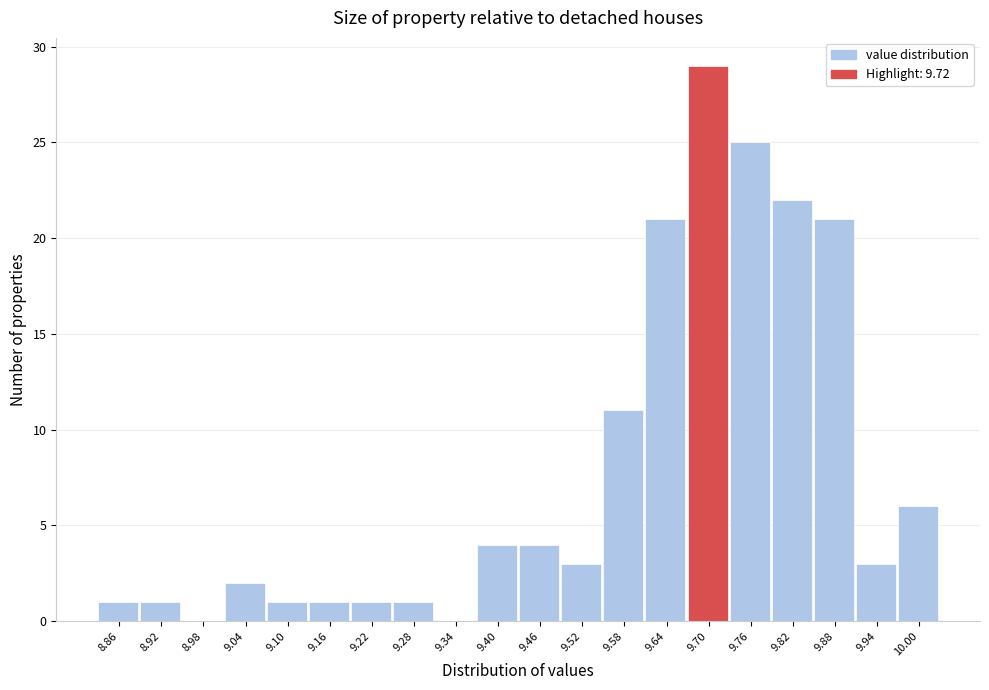

Reading left to right, what are all the values shown in this chart?

8.86=1	8.92=1	8.98=0	9.04=2	9.10=1	9.16=1	9.22=1	9.28=1	9.34=0	9.40=4	9.46=4	9.52=3	9.58=11	9.64=21	9.70=29	9.76=25	9.82=22	9.88=21	9.94=3	10.00=6